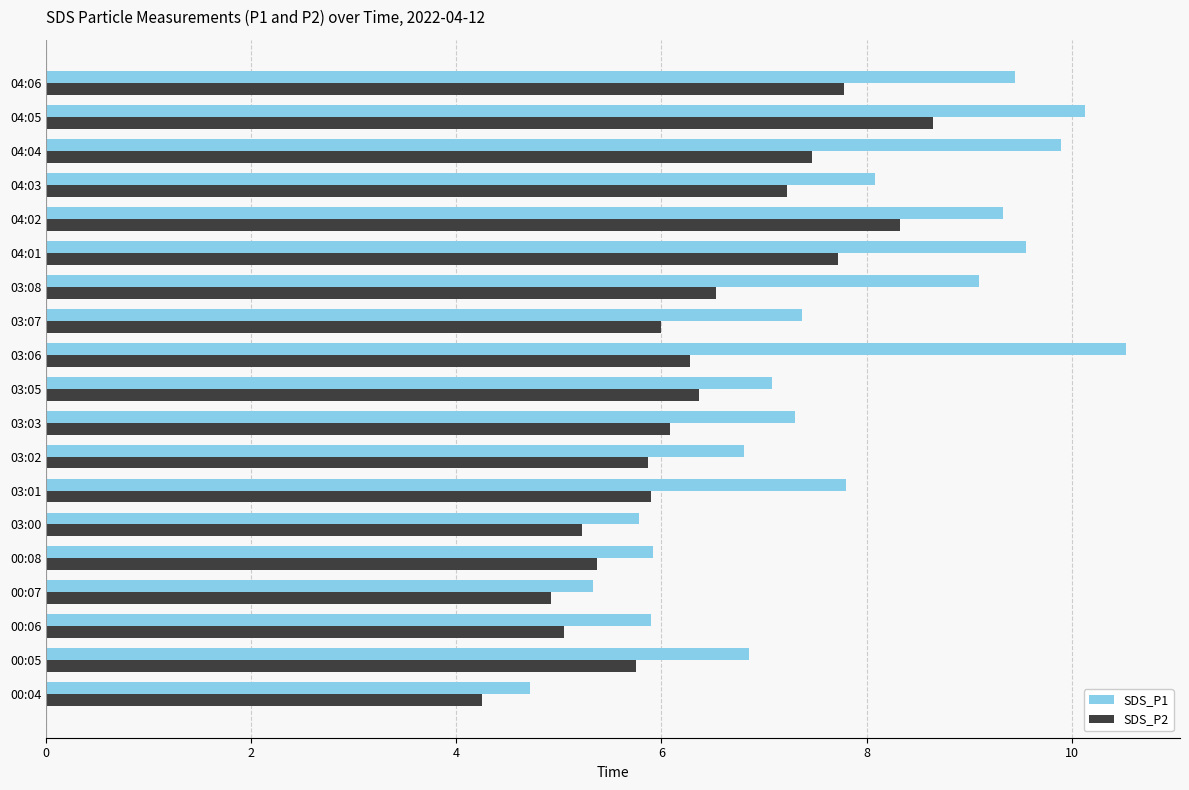

Rank the series by their maximum value, from lowest to highest.

SDS_P2, SDS_P1